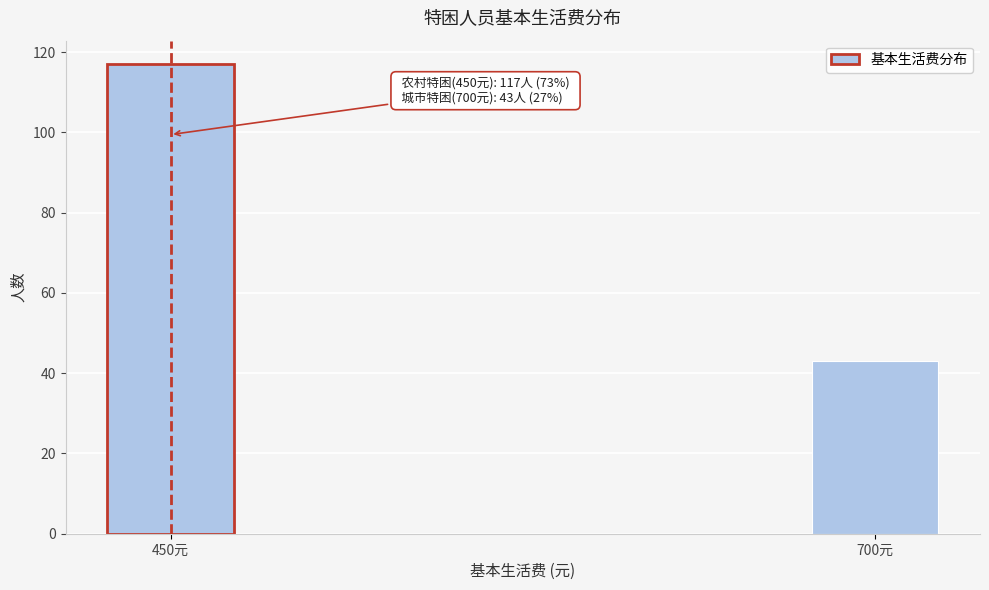

Reading right to left, what are all the values shown in this chart?

43	117